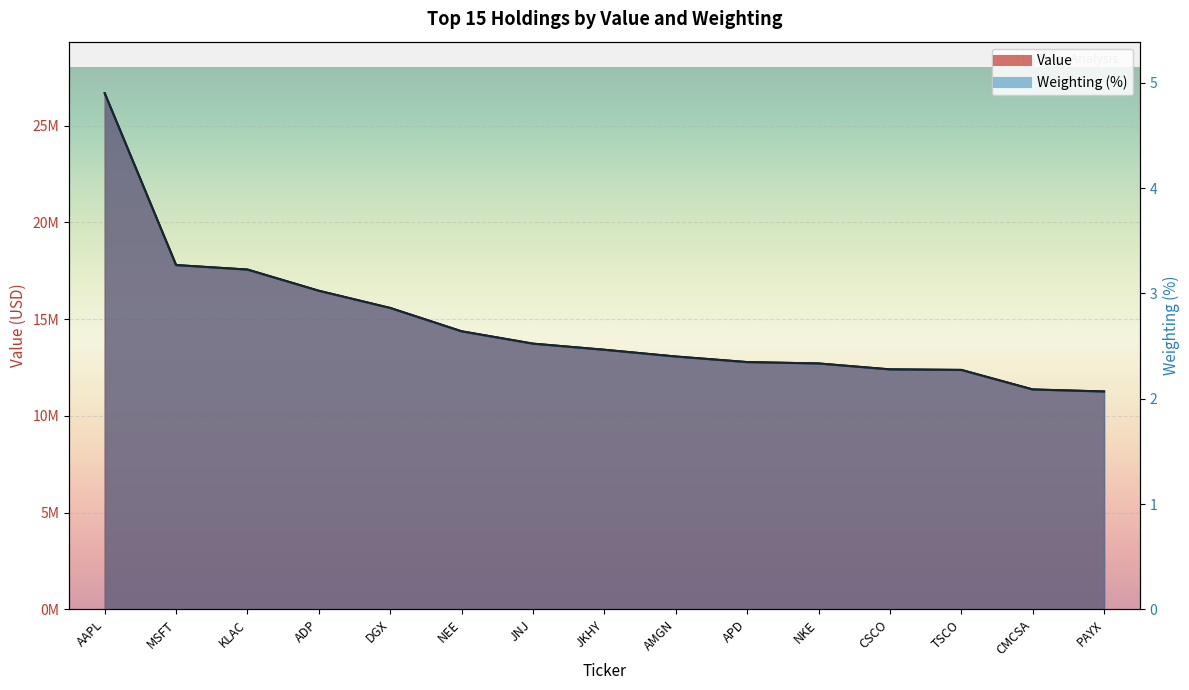

Where does the Value series first go above 13417048?

AAPL